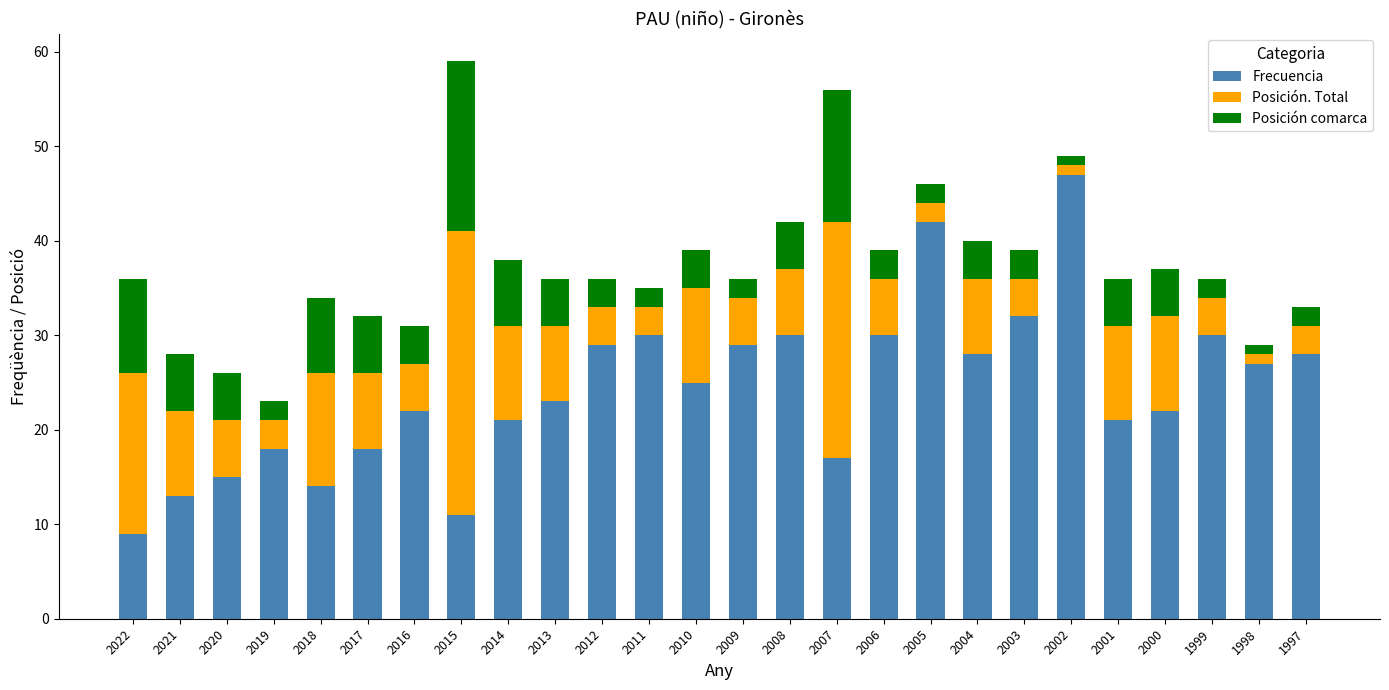

How many bars are there in total?

26